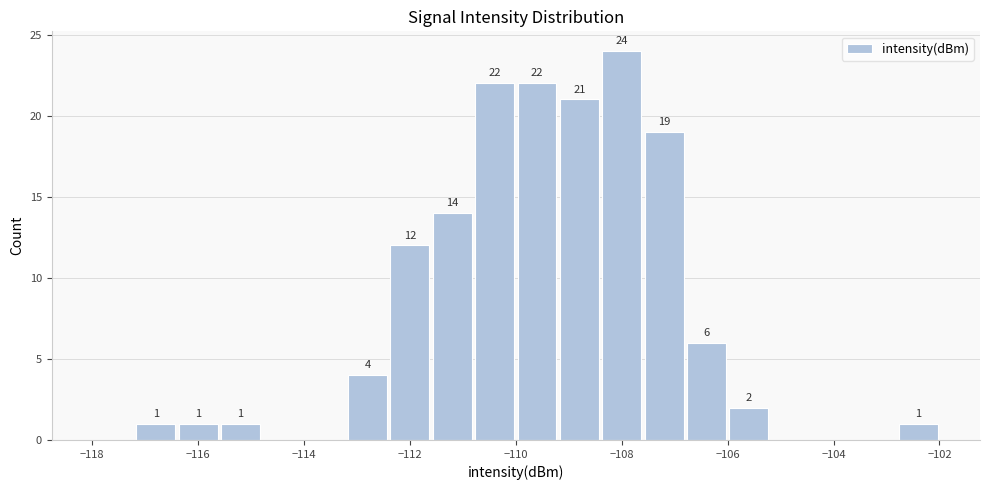

Over which range of the x-axis is the bar tallest?

-108.4 to -107.6